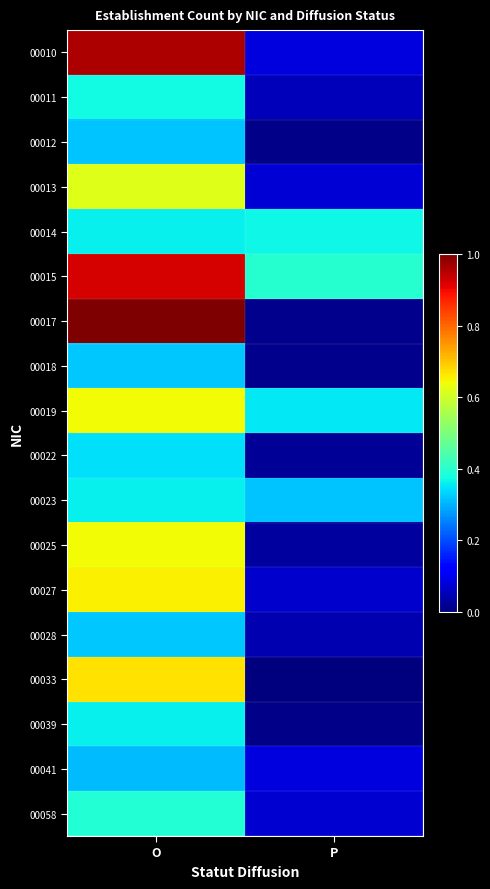

Reading right to left, what are all the values shown in this chart?

00010: P=0.1	O=1.0
00011: P=0.1	O=0.4
00012: P=0.0	O=0.3
00013: P=0.1	O=0.6
00014: P=0.4	O=0.4
00015: P=0.4	O=0.9
00017: P=0.0	O=1.0
00018: P=0.0	O=0.3
00019: P=0.4	O=0.6
00022: P=0.0	O=0.3
00023: P=0.3	O=0.4
00025: P=0.0	O=0.6
00027: P=0.1	O=0.7
00028: P=0.0	O=0.3
00033: P=0.0	O=0.7
00039: P=0.0	O=0.4
00041: P=0.1	O=0.3
00058: P=0.1	O=0.4